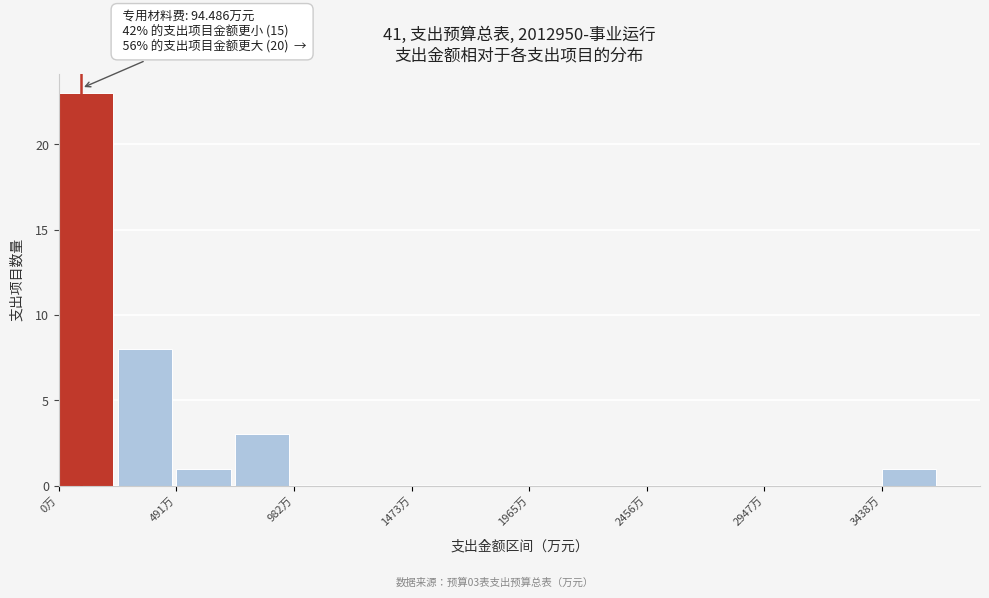

Over which range of the x-axis is the bar tallest?

0 to 250